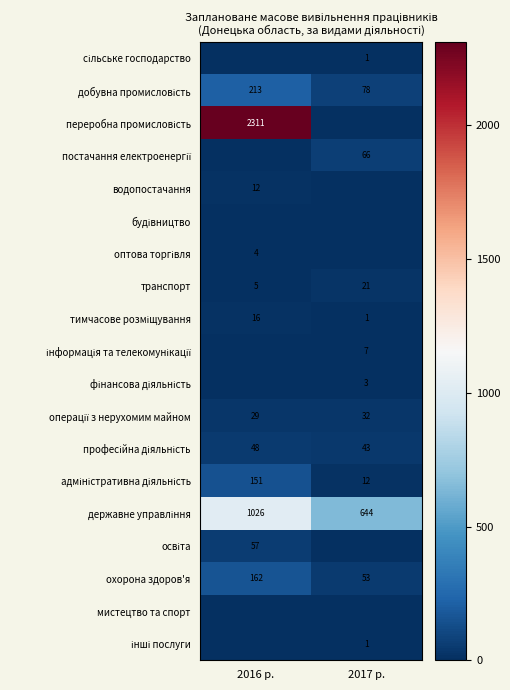

What is the sum of all охорона здоров'я values?

215